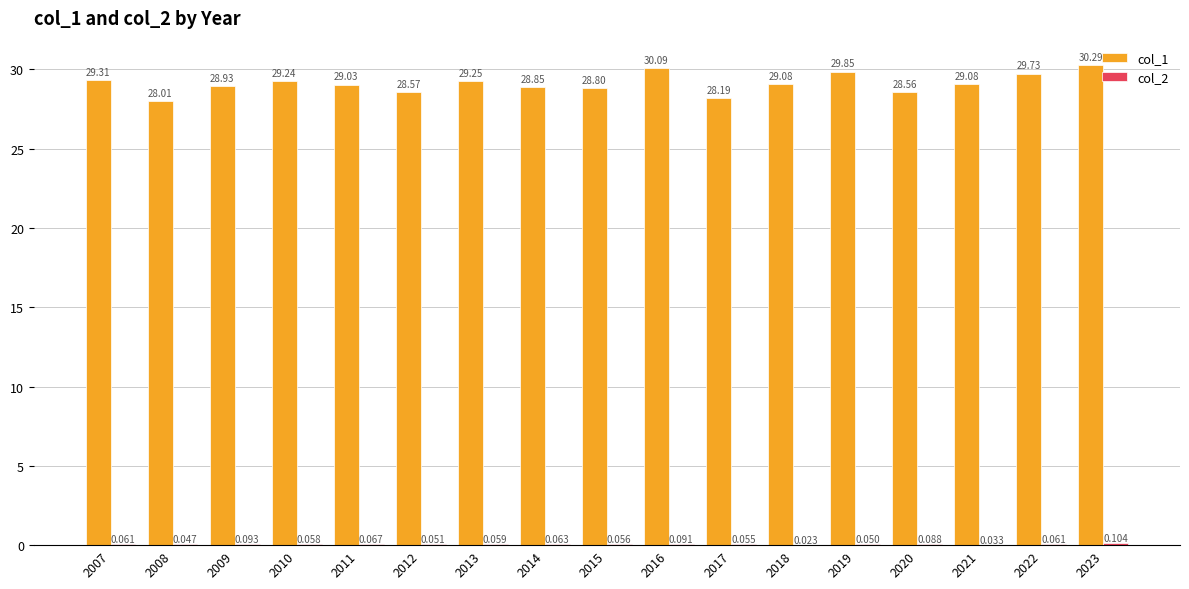

How many groups of bars are there?

17